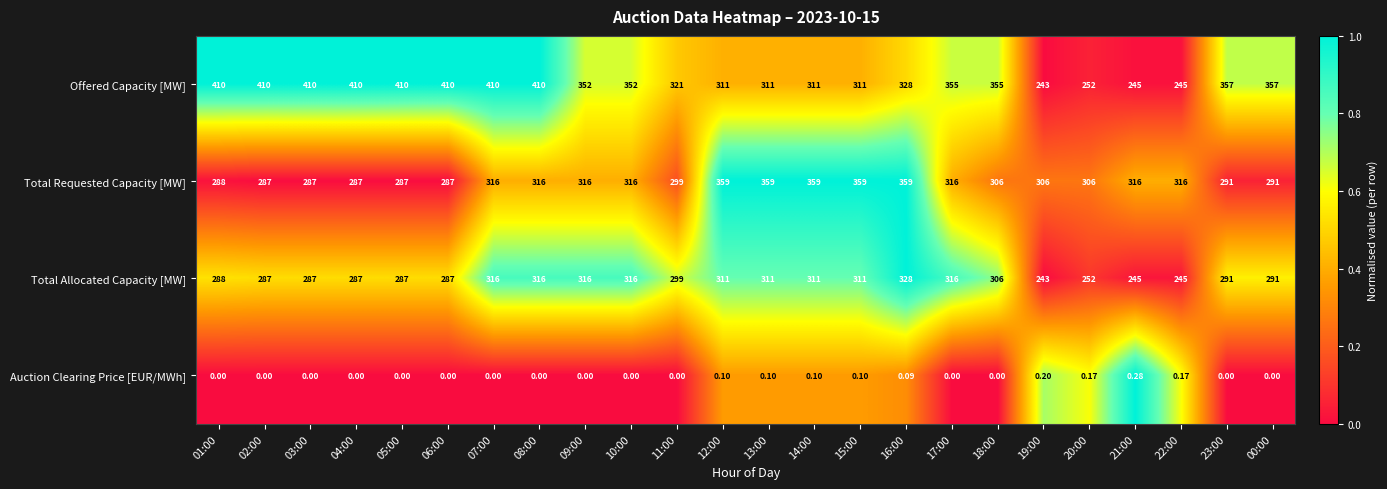

Which series has the largest range (max minus min)?

Offered Capacity [MW]